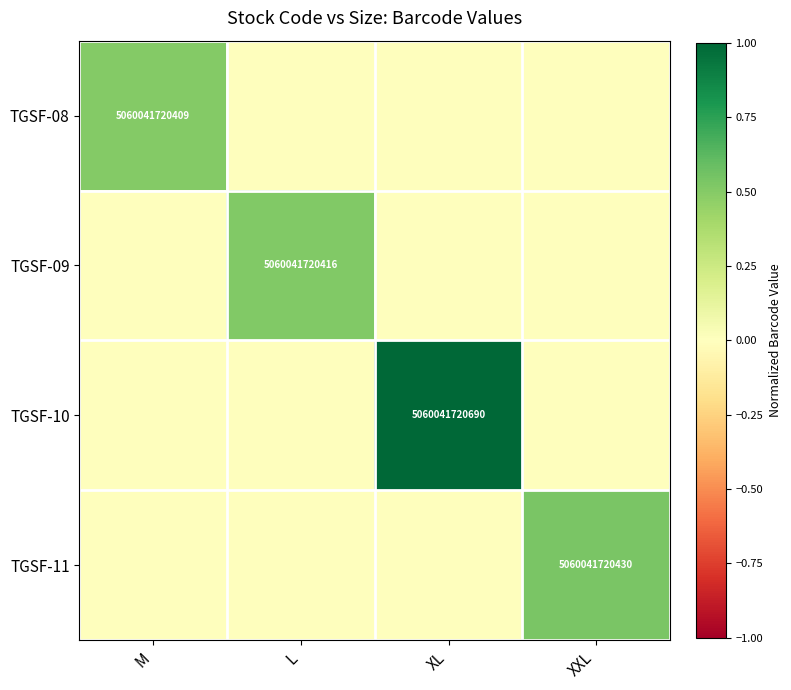

The TGSF-11 series shows 5060041720430 at XXL. True or false?

True